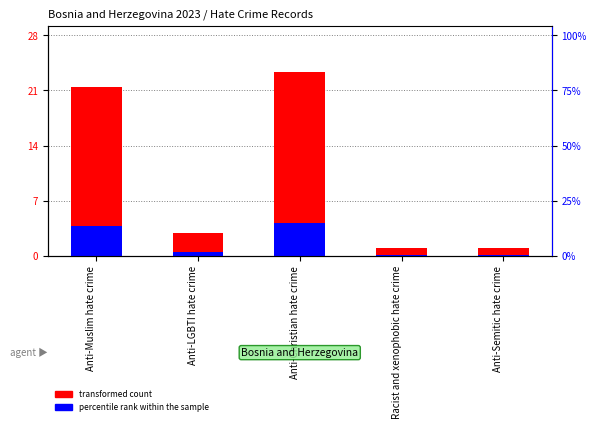

How many groups of bars are there?

5